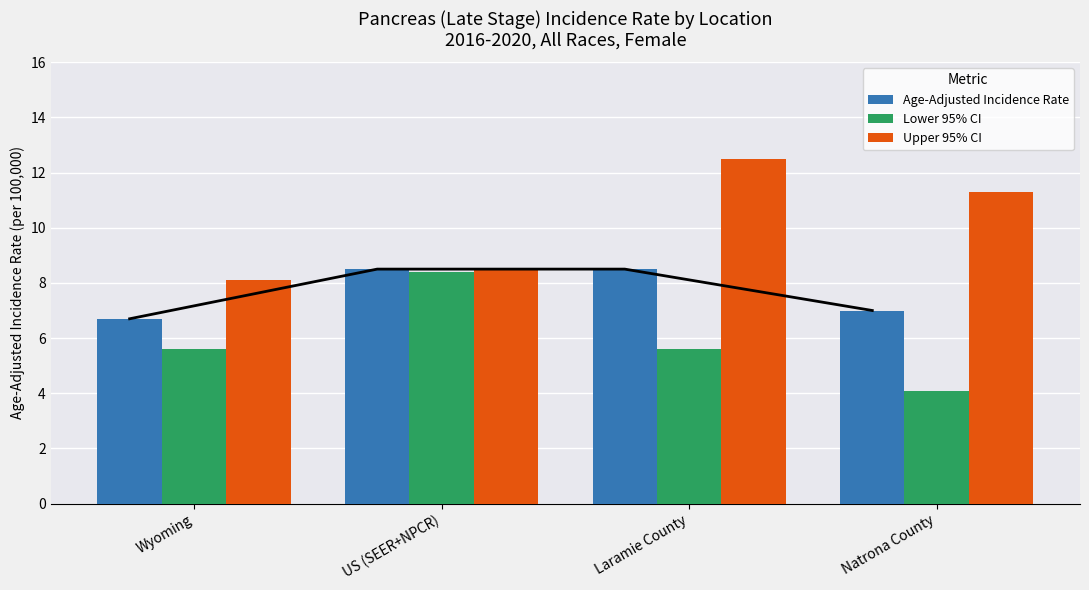

List the series in order of their peak value, lowest first.

Lower 95% CI, Age-Adjusted Incidence Rate, Upper 95% CI